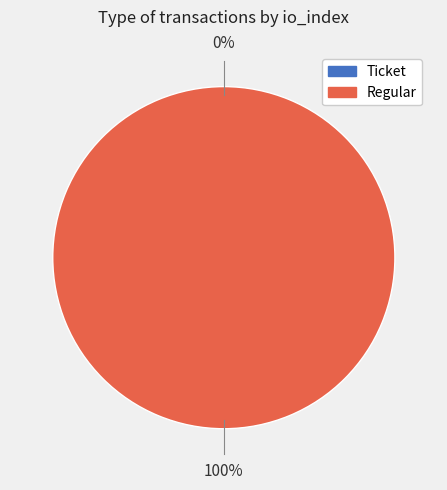

Does Ticket account for over 50% of the chart?

No